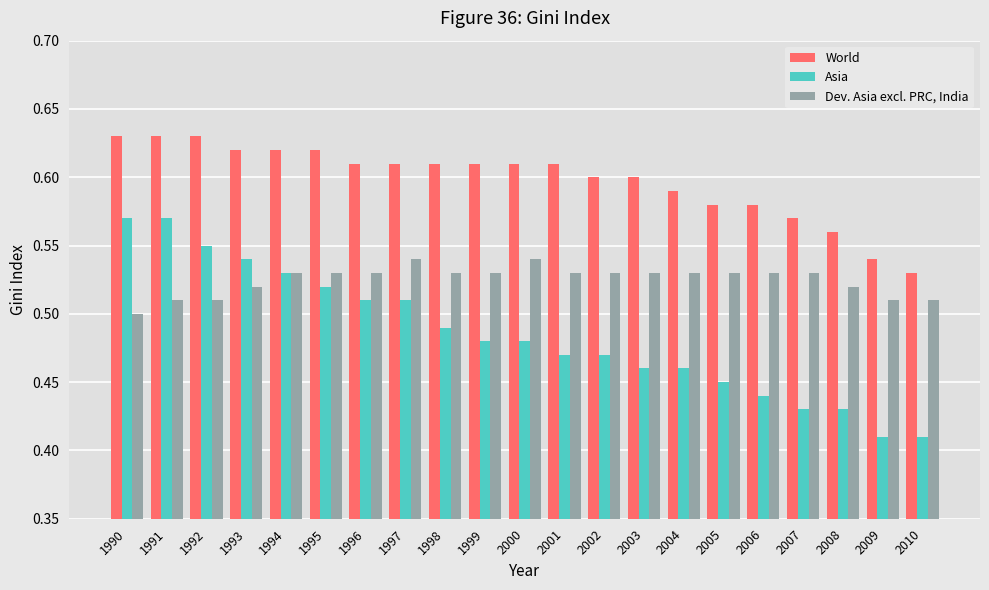

At which label is World closest to 0?

2010